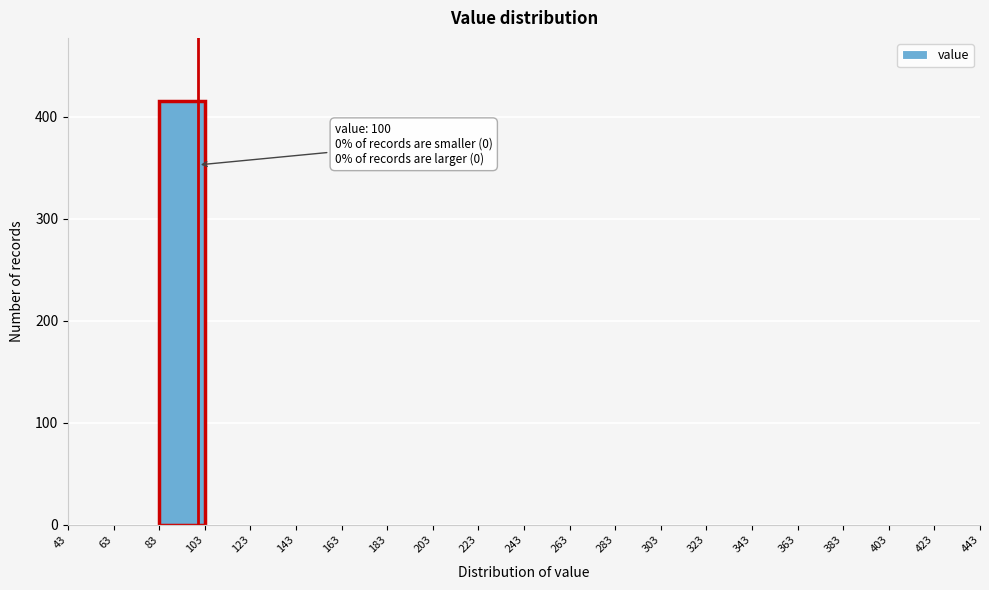

Which range on the x-axis has the tallest bar?

83 to 103